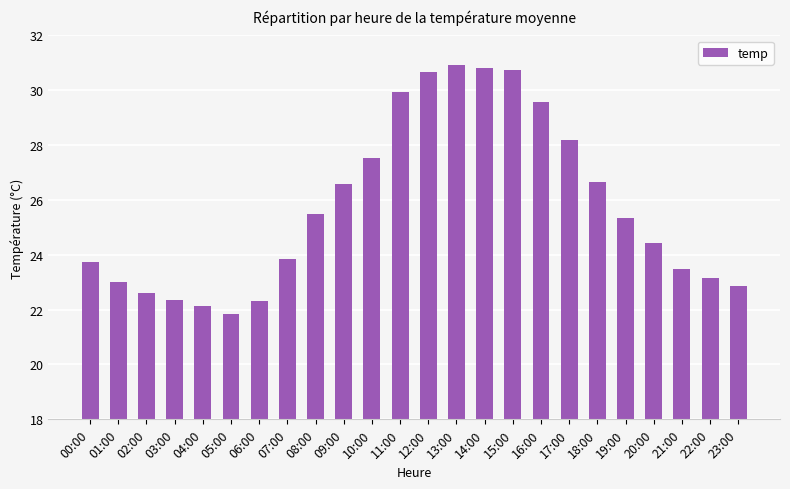

True or false: the data shows 38.1 at 05:00.

False